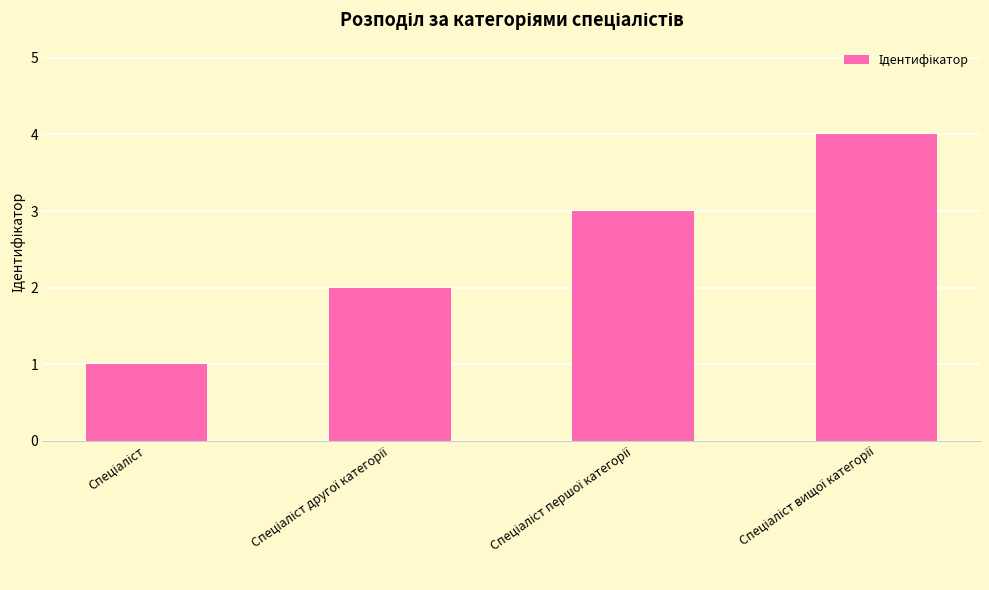

What is the difference between the maximum and minimum values?

3